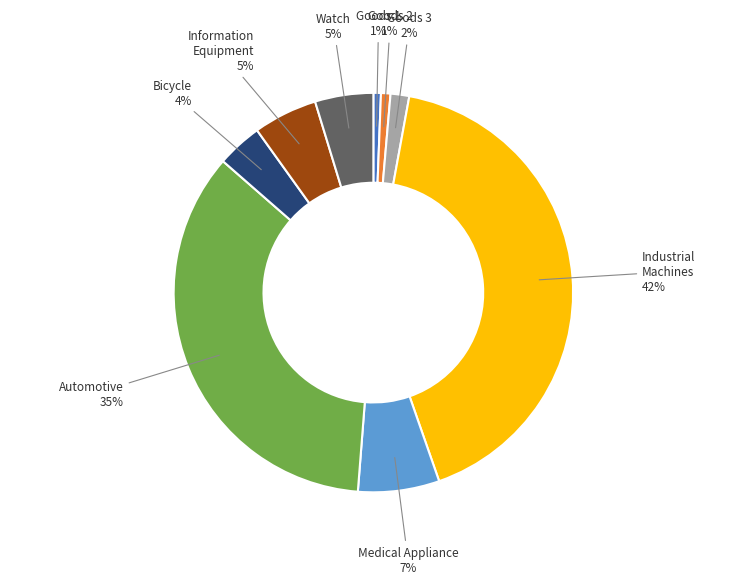

To the nearest percent, what is the average slice percentage?

11%